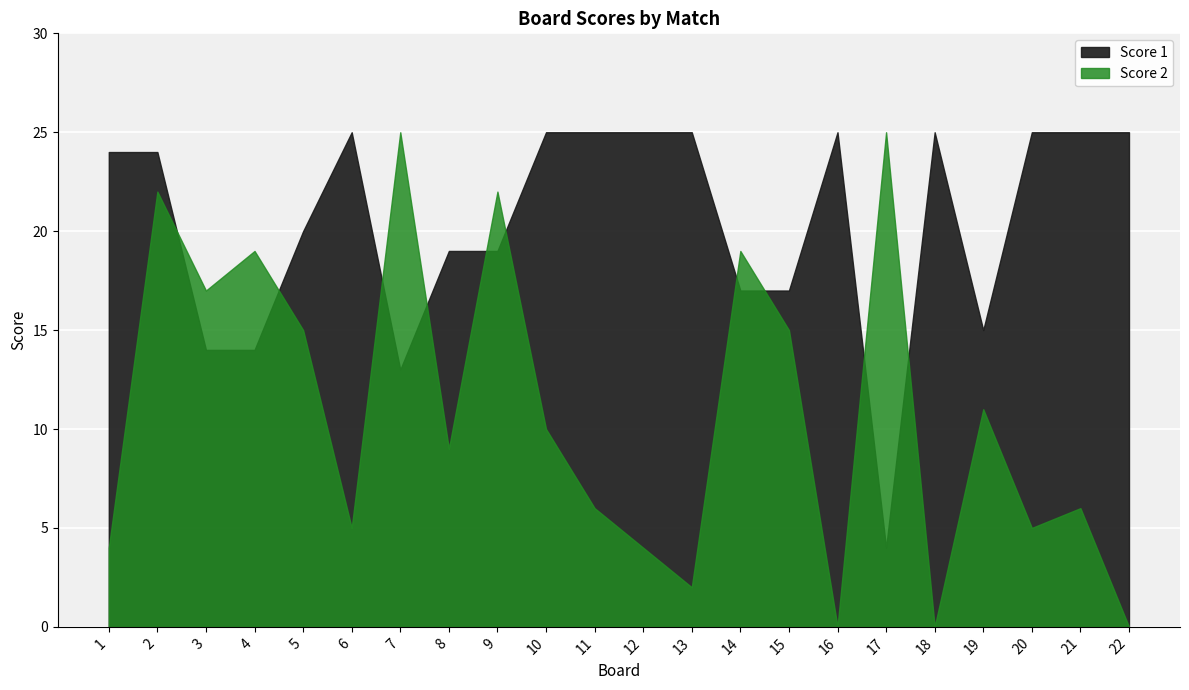

Is it true that Score 2 equals 25 at 7?

True